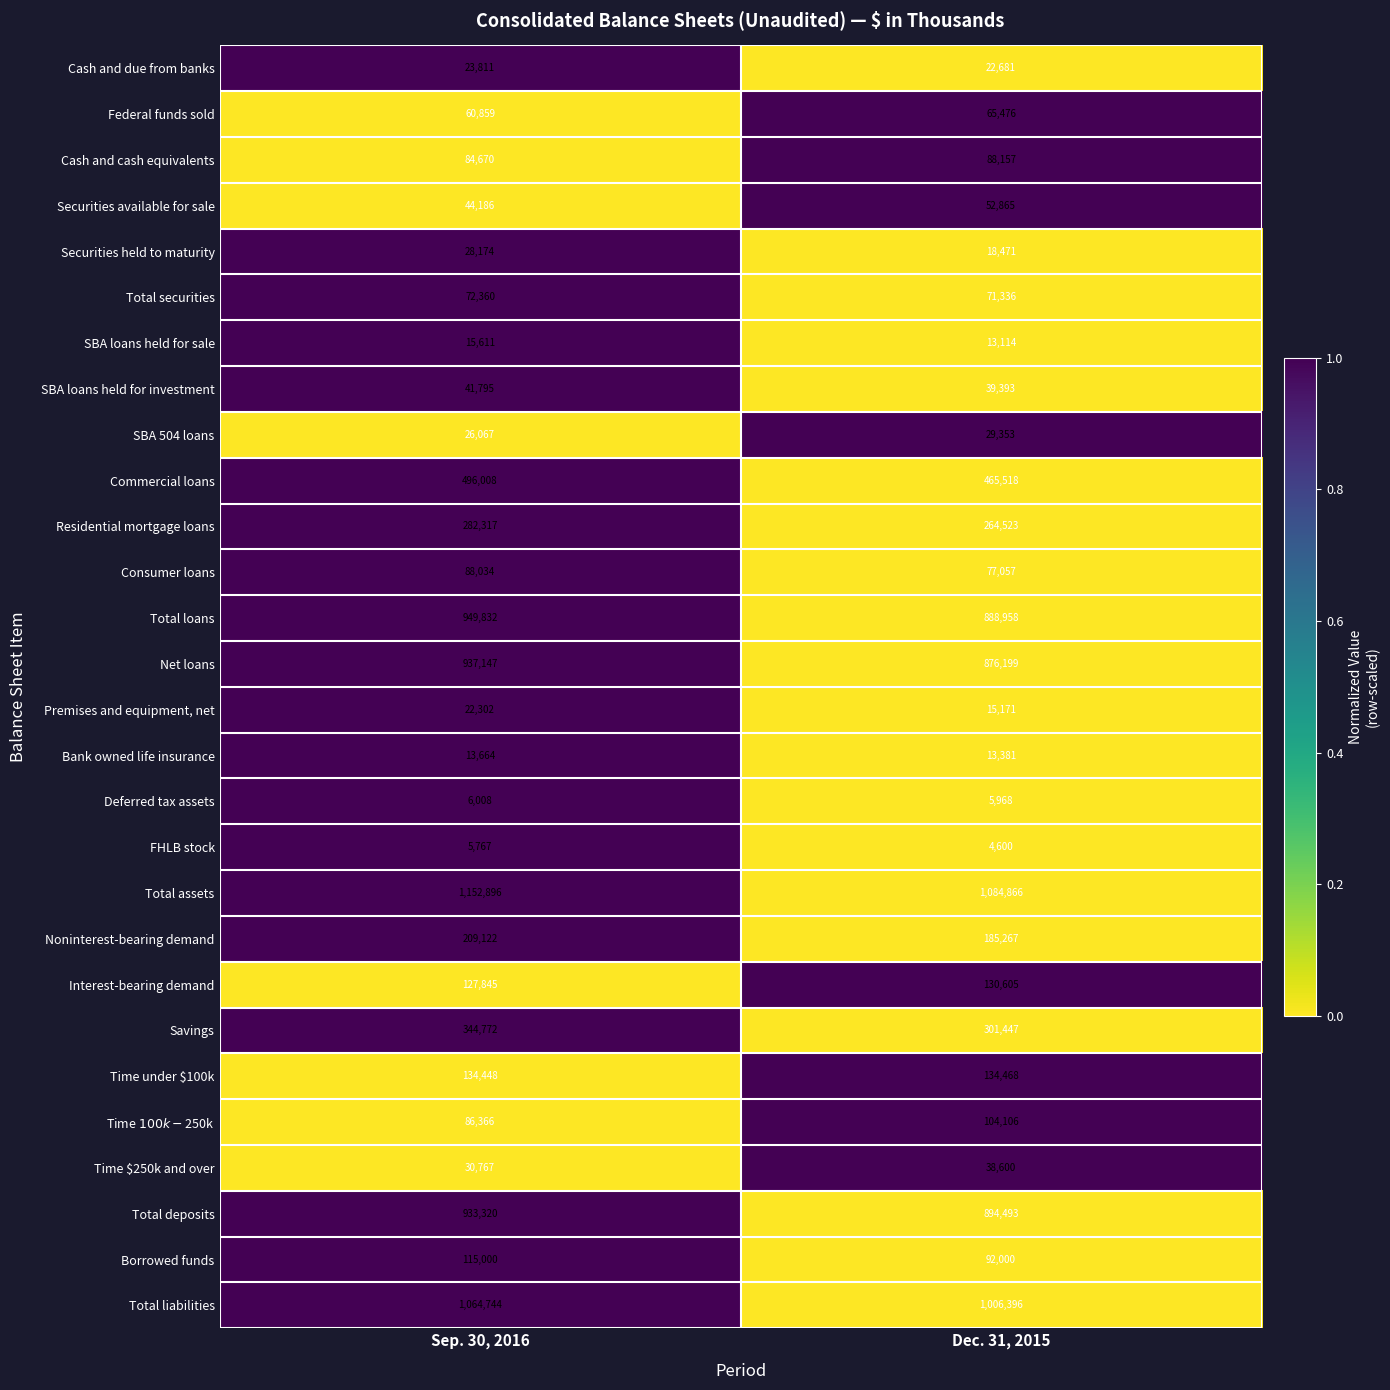

Is the value of Securities held to maturity at Dec. 31, 2015 greater than the value of Residential mortgage loans at Dec. 31, 2015?

No